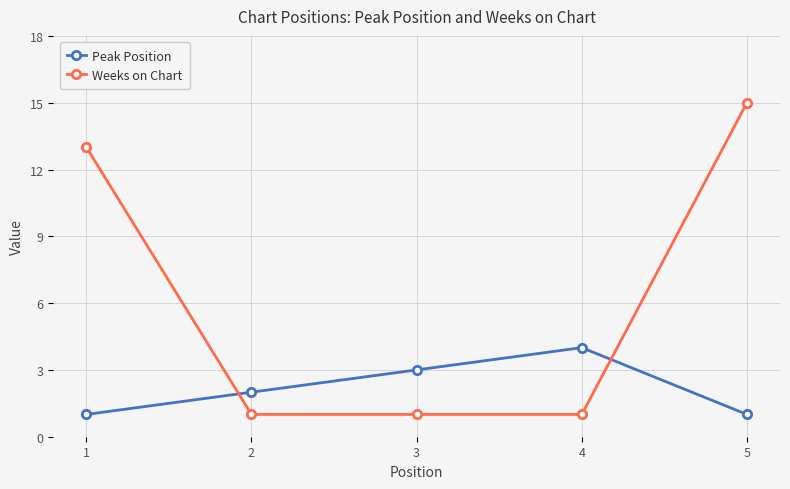

Which series has the largest total across all categories?

Weeks on Chart